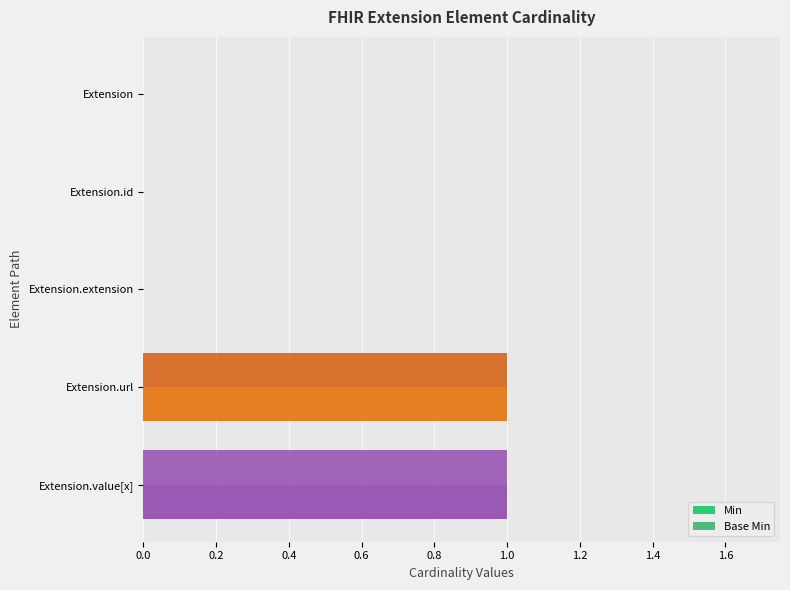

Count the number of categories in the chart.

5